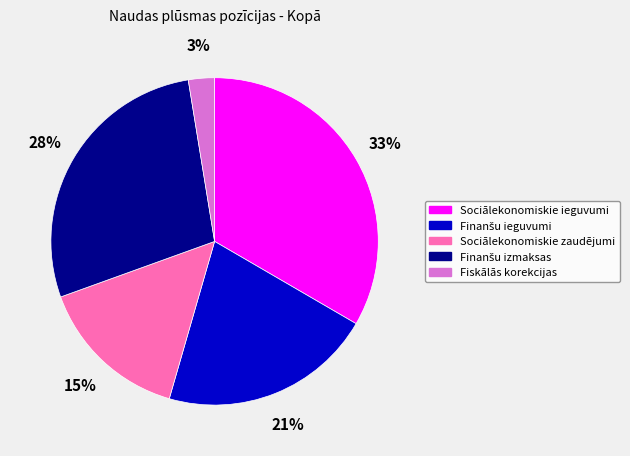

To the nearest percent, what portion does Fiskālās korekcijas represent?

3%